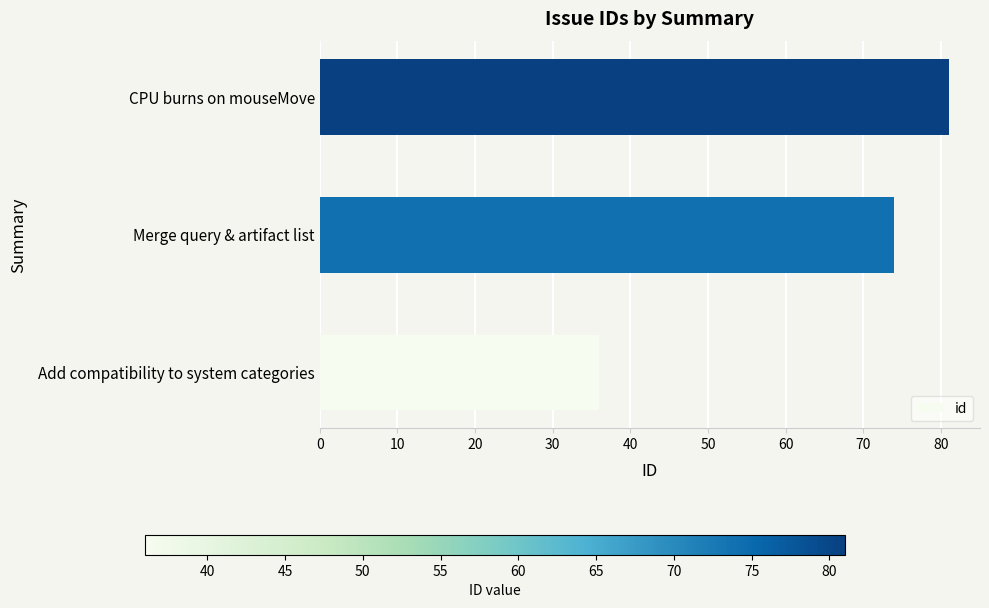

The value at CPU burns on mouseMove is 139. True or false?

False